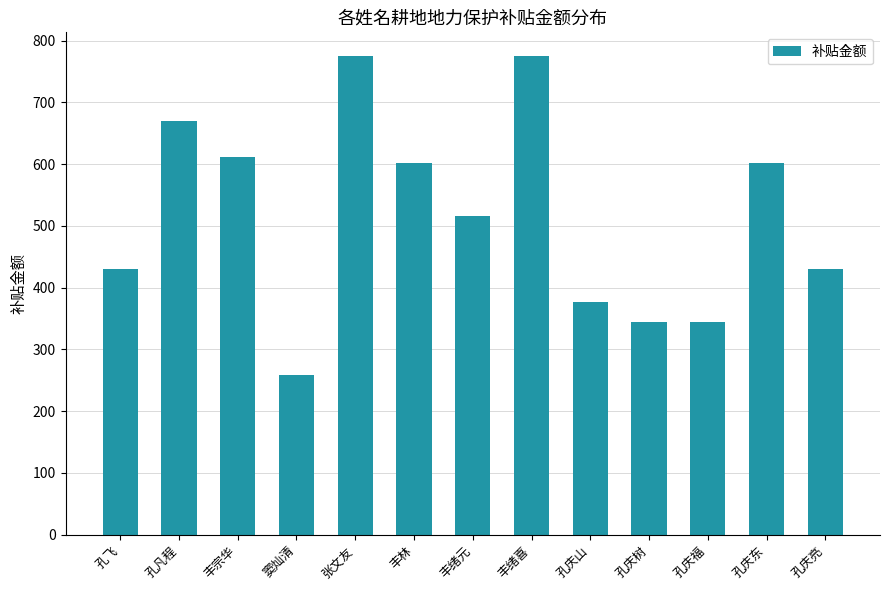

What is the difference between the second highest and minimum values?

516.4